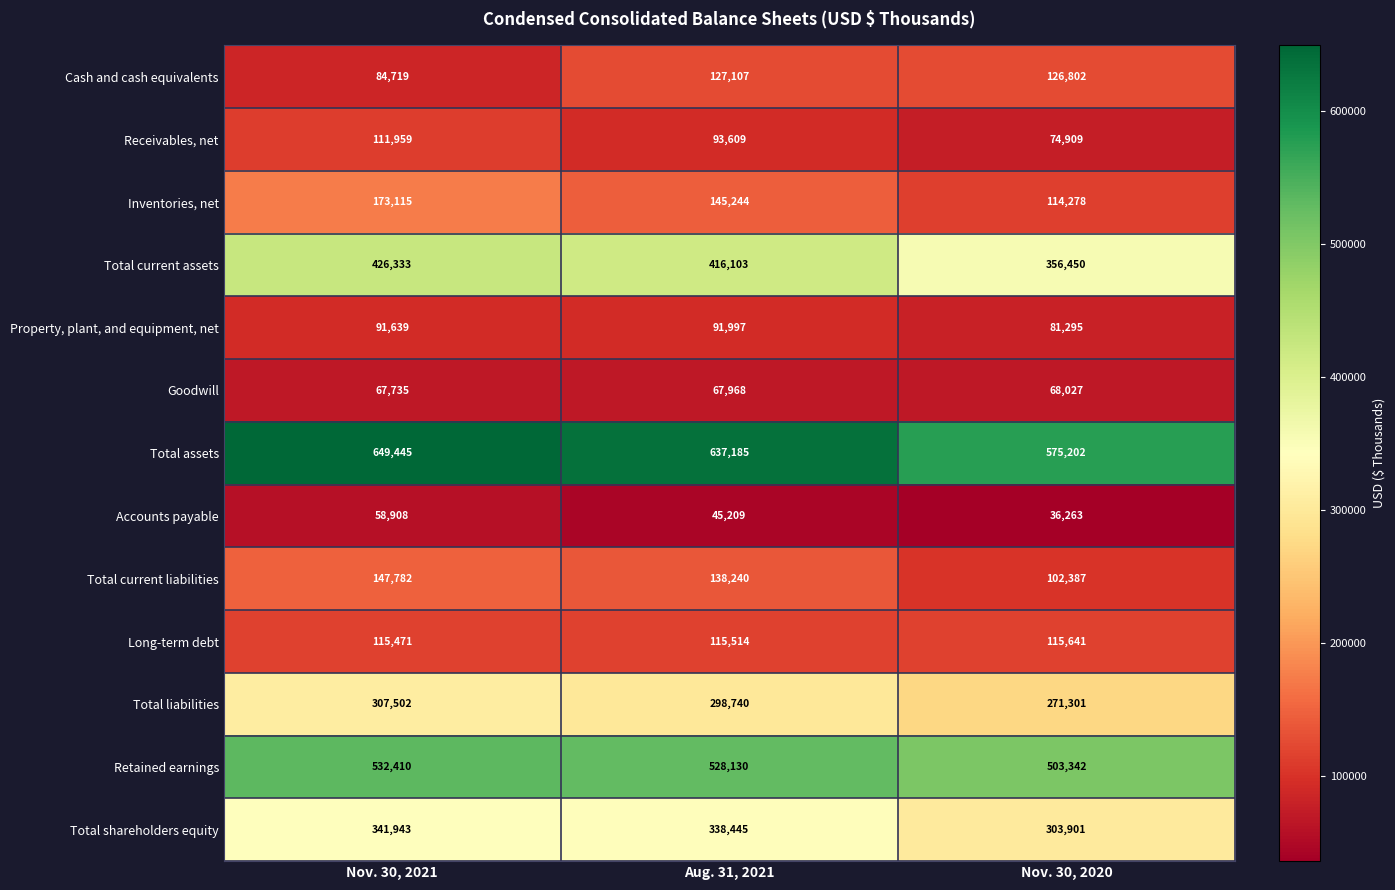

At which category does the chart reach its minimum across all series?

Nov. 30, 2020